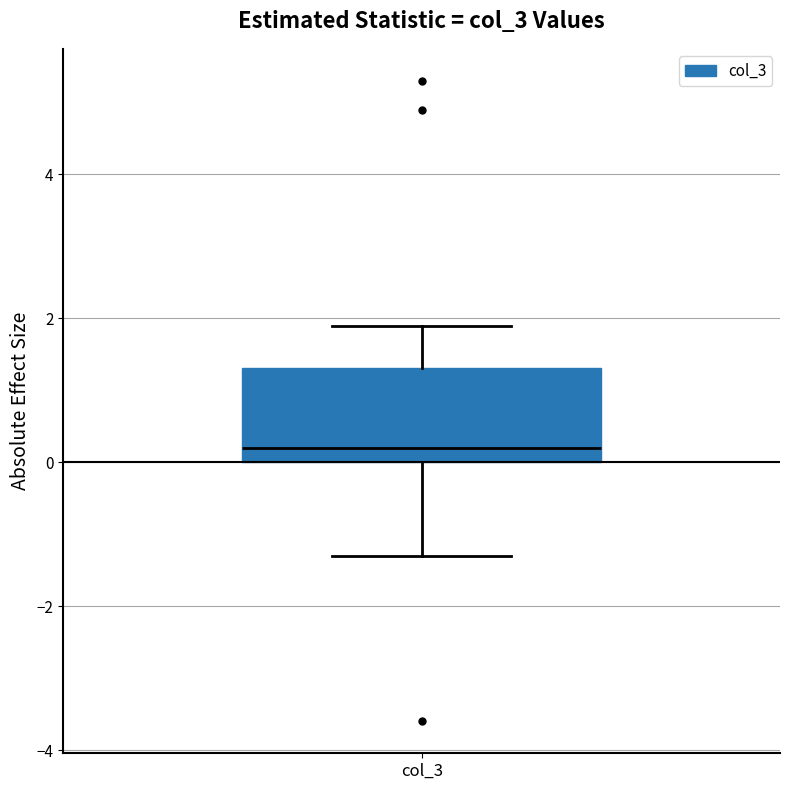

Where is the upper edge of the box for col_3 on the y-axis? The values are not printed on the chart, so give them approximately, as read against the axis.

1.4